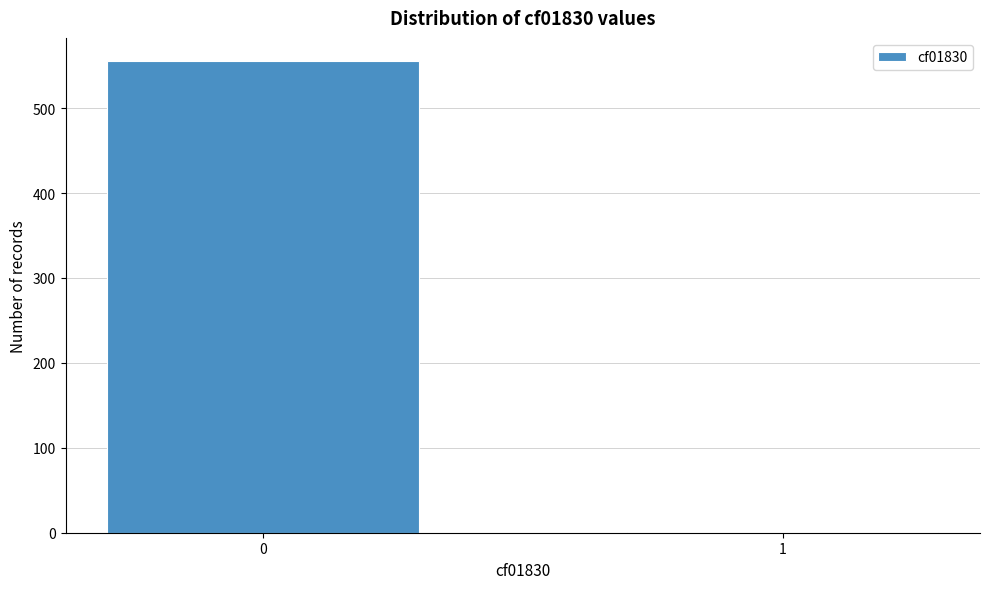

Reading left to right, list all the values displayed in this chart.

0=555	1=1